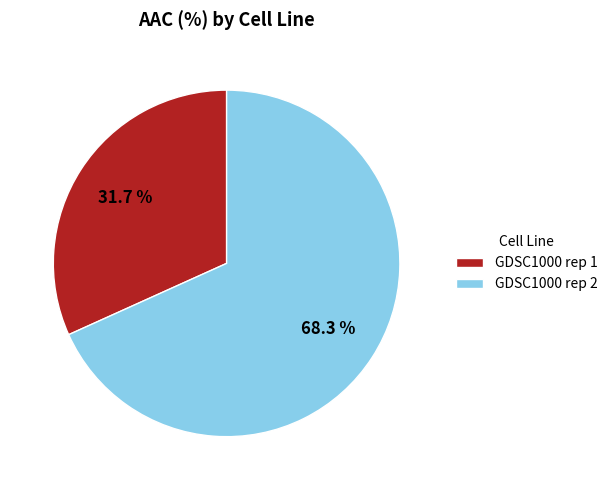

To the nearest percent, what is the combined percentage of GDSC1000 rep 1 and GDSC1000 rep 2?

100%